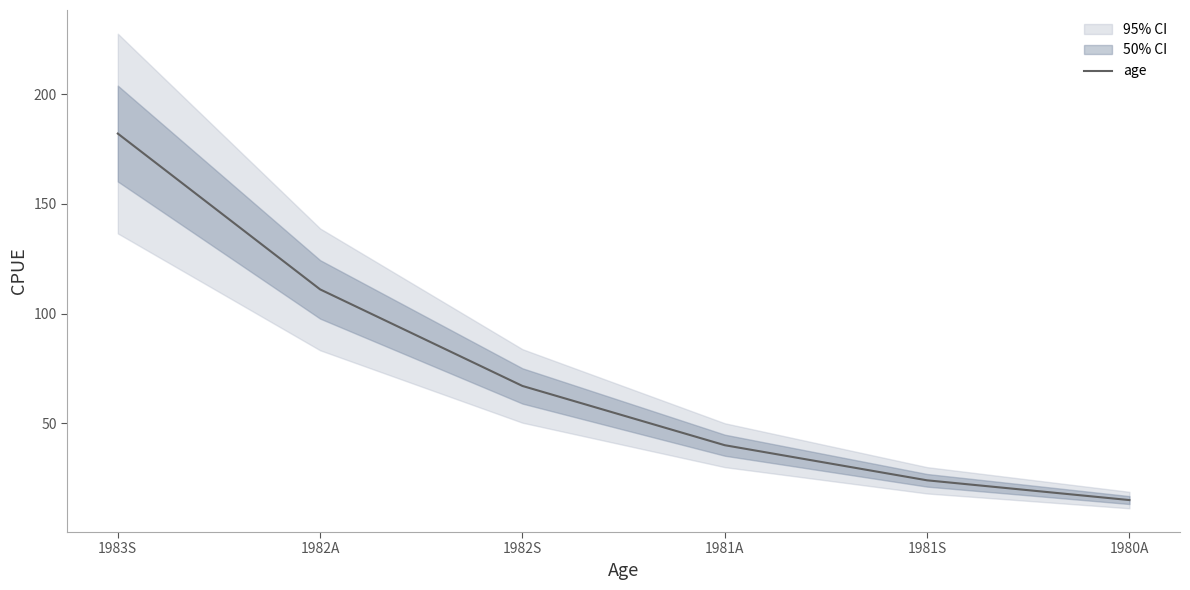

Is this an area chart (filled region under the line)?

No